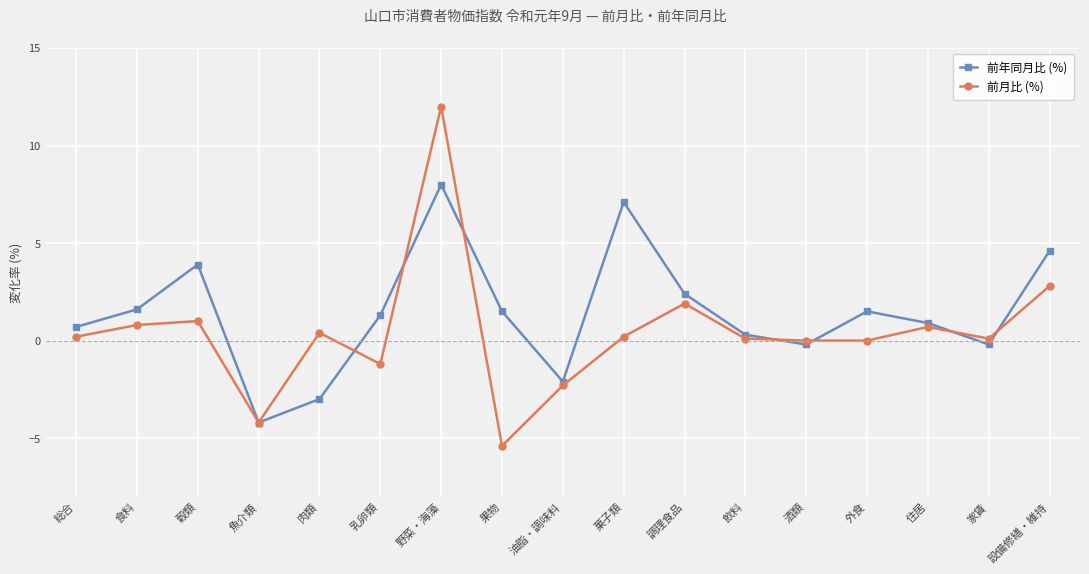

At which category does the chart reach its minimum across all series?

果物